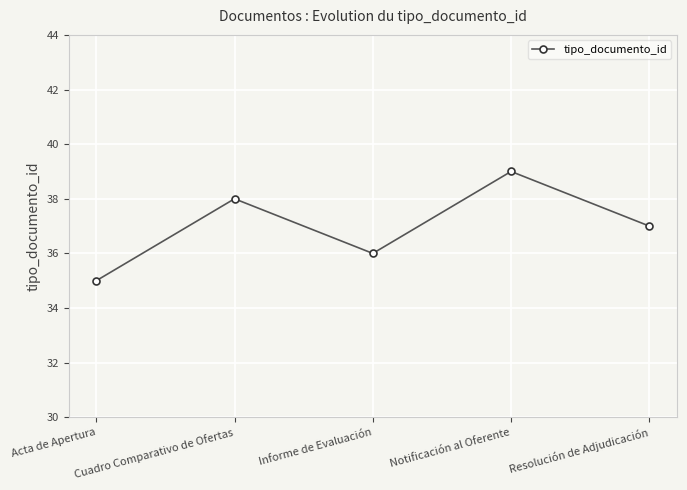

What is the sum of the values at Notificación al Oferente and Informe de Evaluación?

75